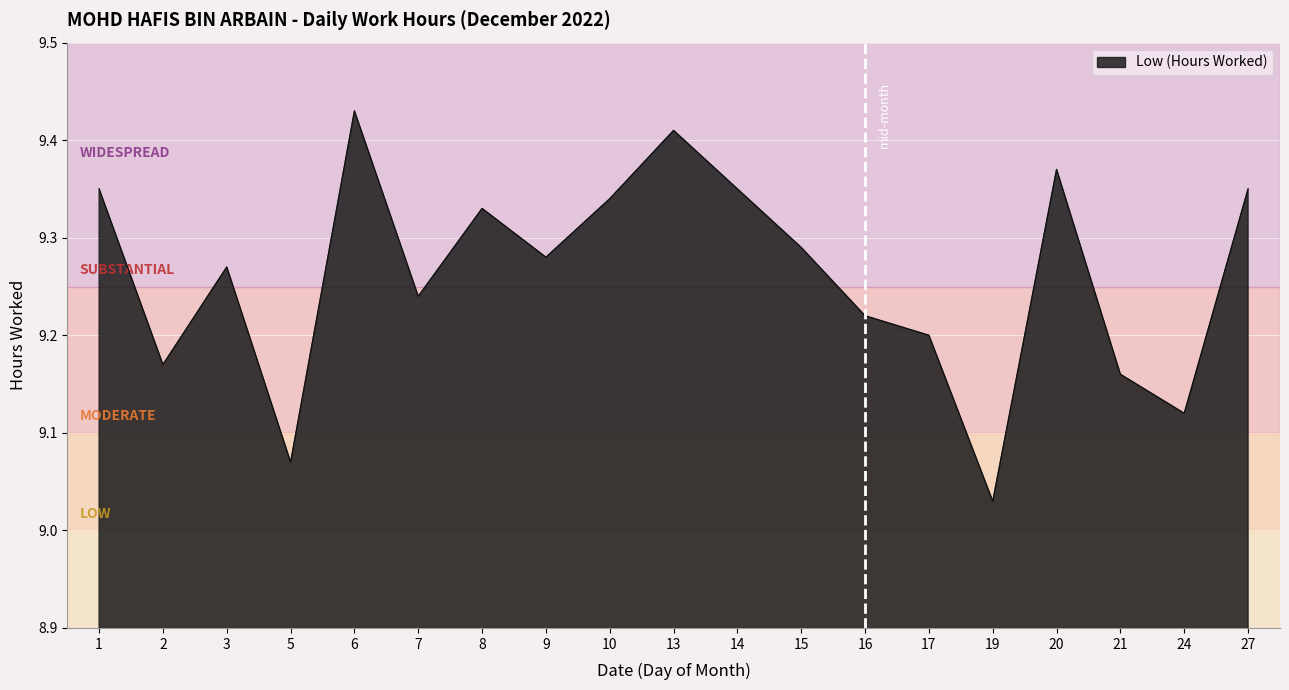

What is the change in value from 5 to 8?

+0.3